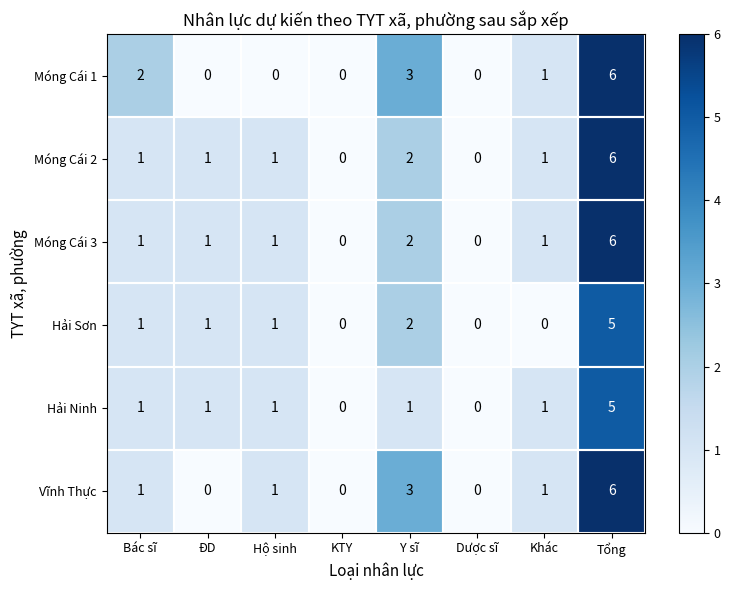

What is the total value across all series at Khác?

5